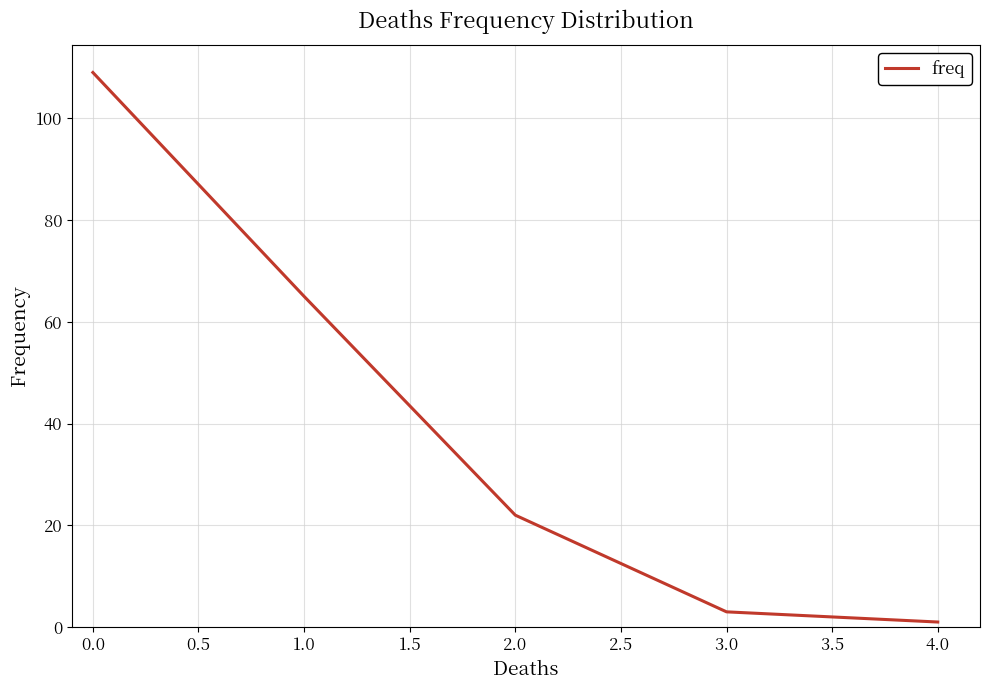

What is the greatest value displayed?

109